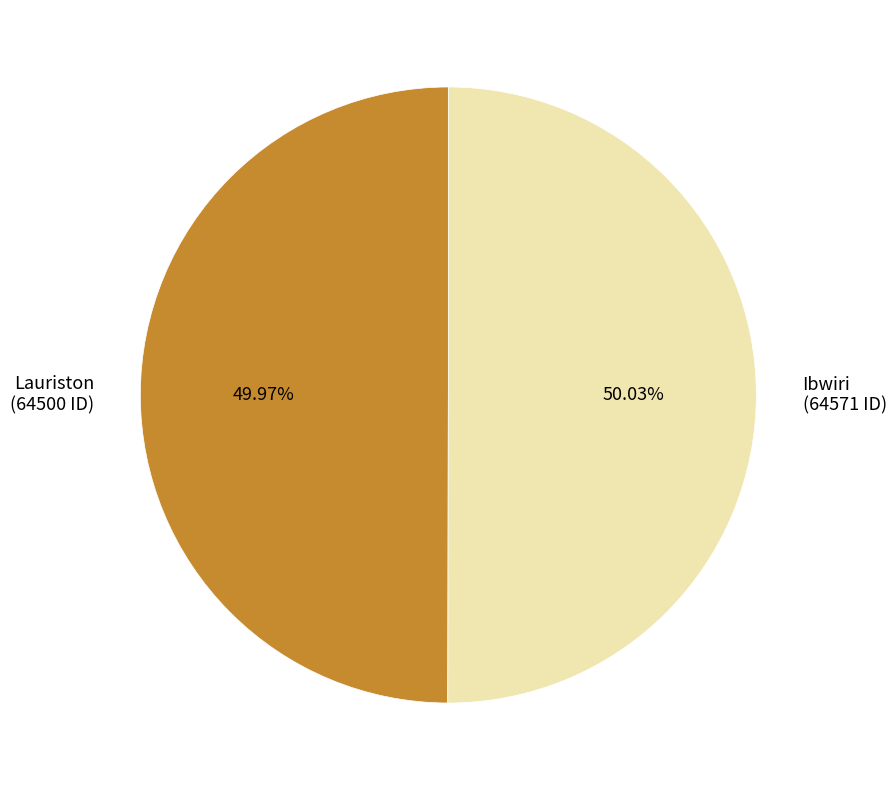

Is there a majority slice in this chart?

Yes